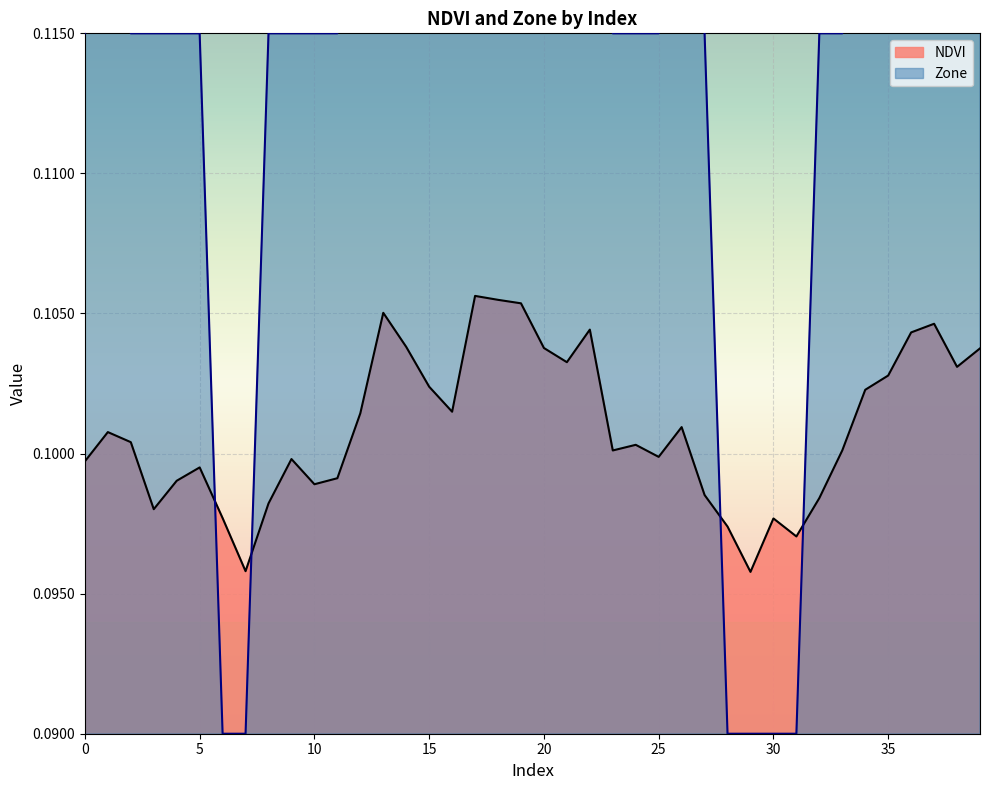

At which category does NDVI reach its first local valley?

3